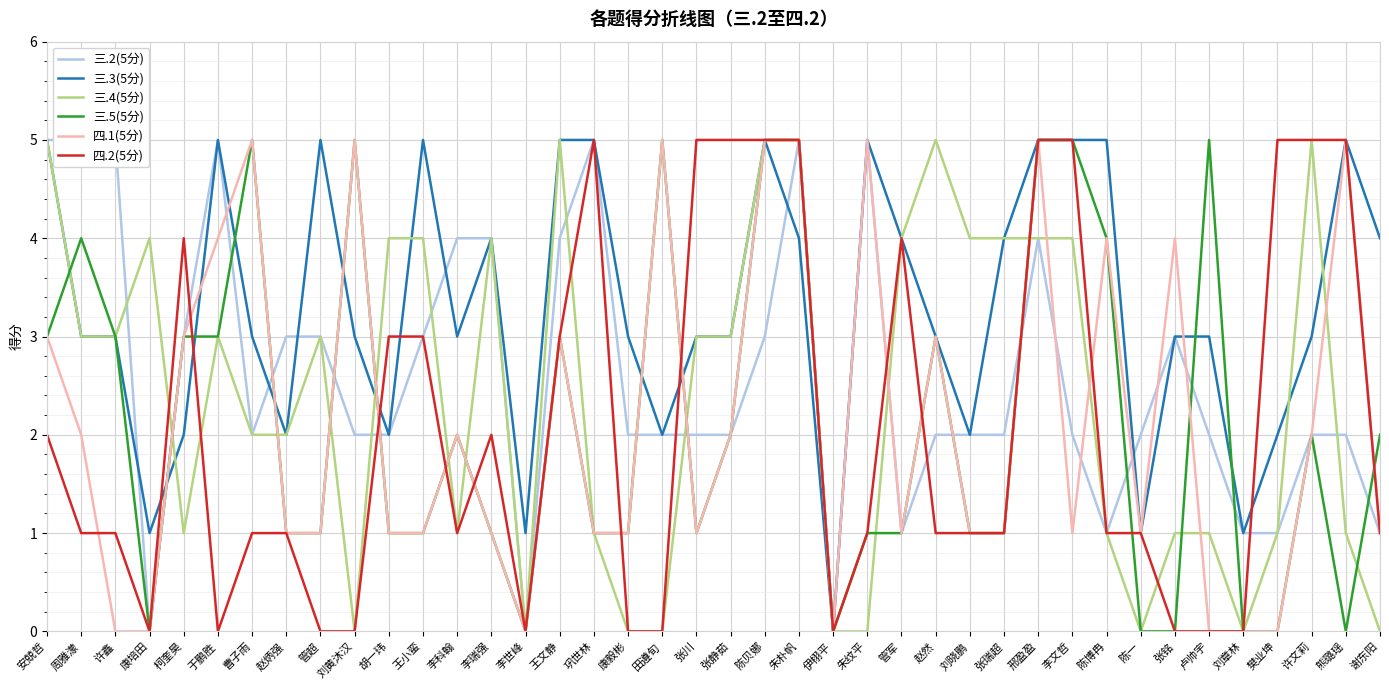

What are all the series names shown in the legend?

三.2(5分), 三.3(5分), 三.4(5分), 三.5(5分), 四.1(5分), 四.2(5分)